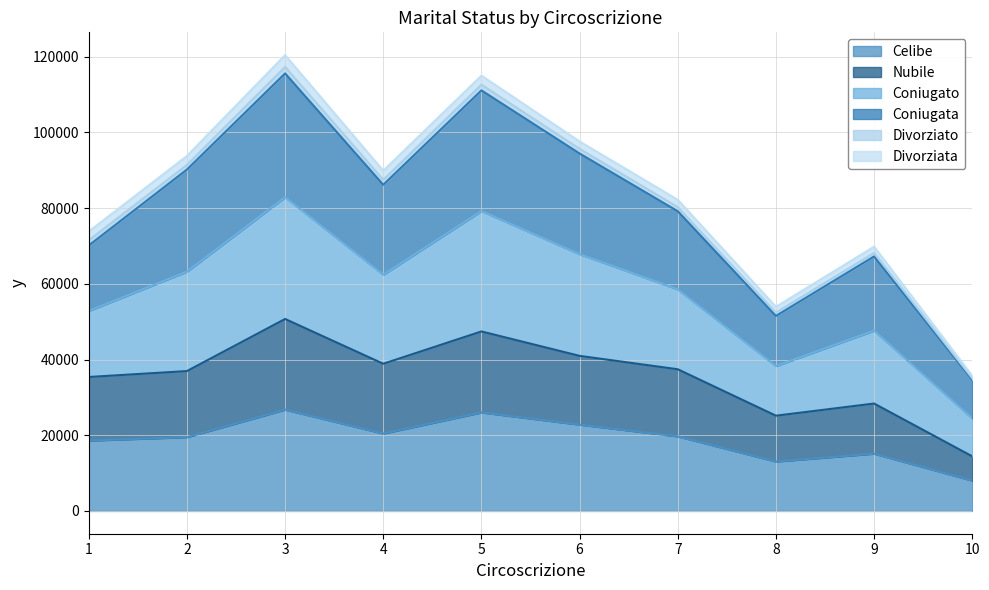

At which category does Coniugata reach its first local valley?

4